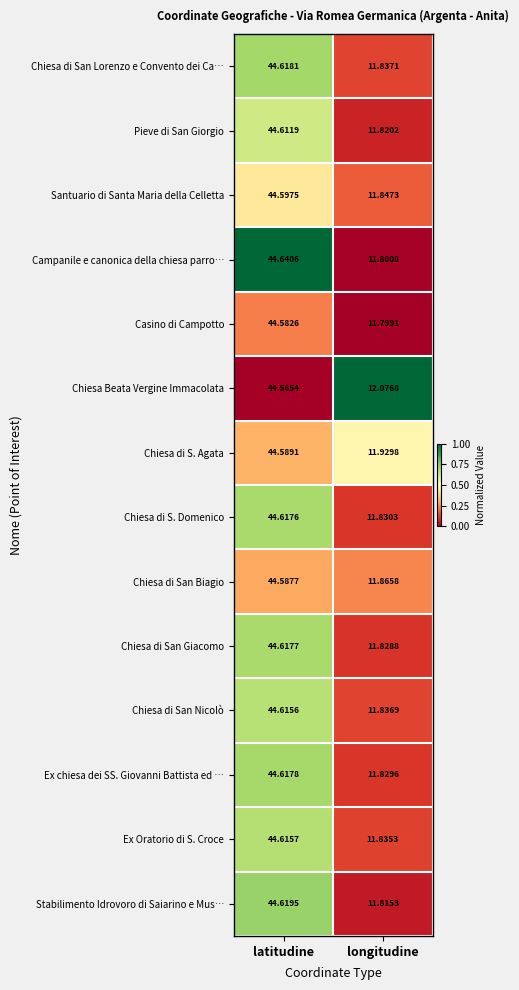

Is the value of Campanile e canonica della chiesa parro… at latitudine greater than the value of Chiesa di San Lorenzo e Convento dei Ca… at latitudine?

Yes